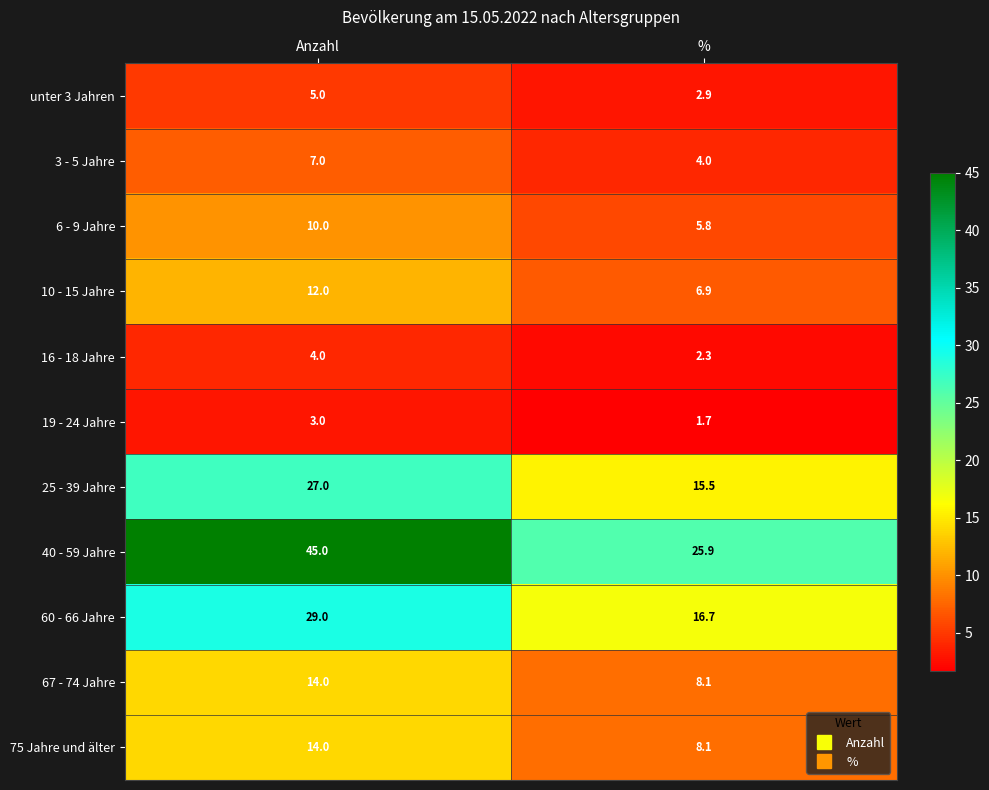

Reading left to right, what are all the values shown in this chart?

unter 3 Jahren: Anzahl=5.0	%=2.9
3 - 5 Jahre: Anzahl=7.0	%=4.0
6 - 9 Jahre: Anzahl=10.0	%=5.8
10 - 15 Jahre: Anzahl=12.0	%=6.9
16 - 18 Jahre: Anzahl=4.0	%=2.3
19 - 24 Jahre: Anzahl=3.0	%=1.7
25 - 39 Jahre: Anzahl=27.0	%=15.5
40 - 59 Jahre: Anzahl=45.0	%=25.9
60 - 66 Jahre: Anzahl=29.0	%=16.7
67 - 74 Jahre: Anzahl=14.0	%=8.1
75 Jahre und älter: Anzahl=14.0	%=8.1